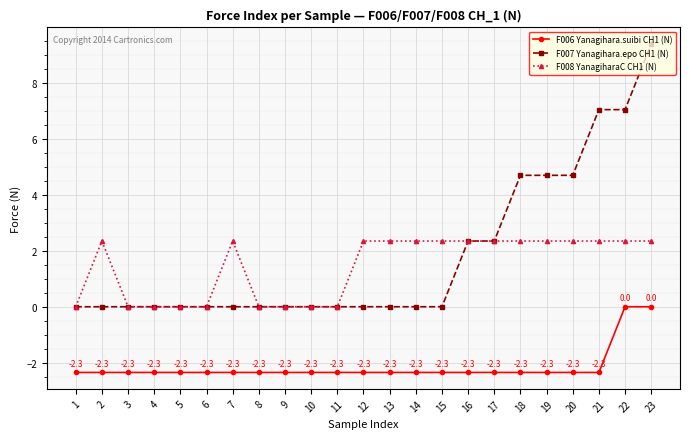

Between 15 and 20, which series saw the biggest shift?

F007 Yanagihara.epo CH1 (N)